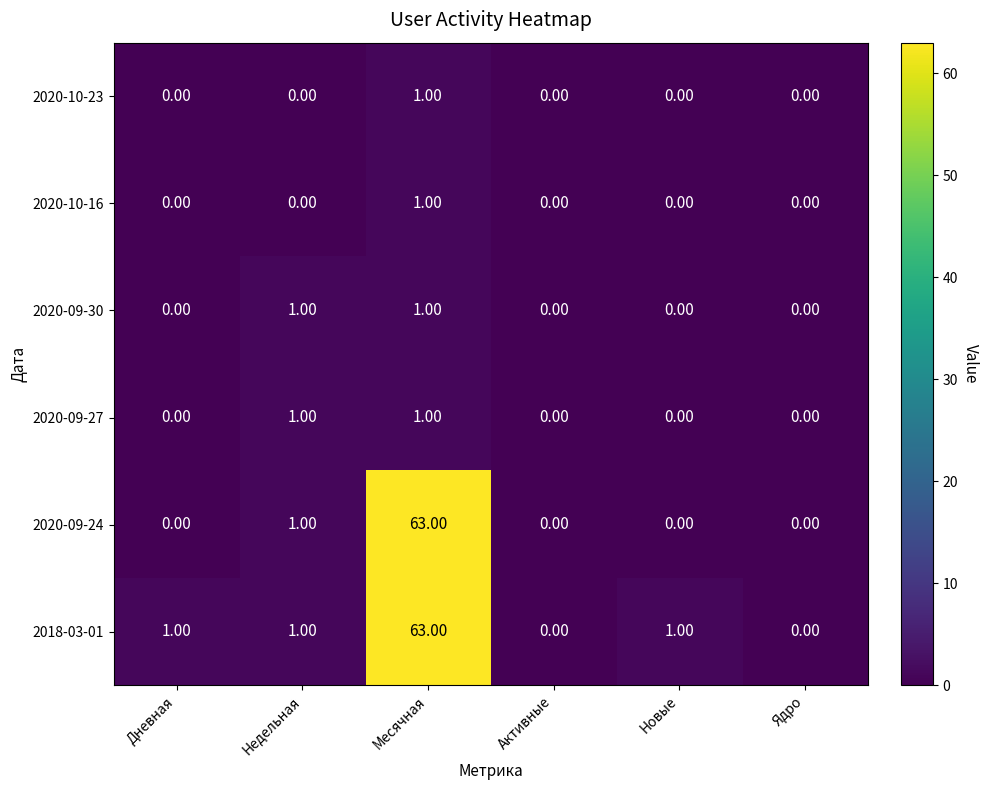

Which label corresponds to the largest value in the chart?

Месячная